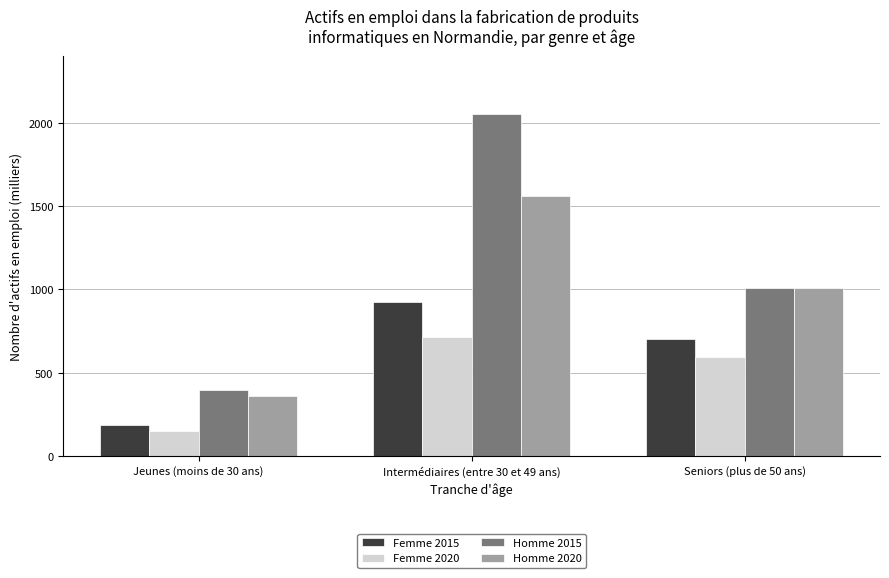

What is the value of the Homme 2020 bar at the 1st from the left?

362.5